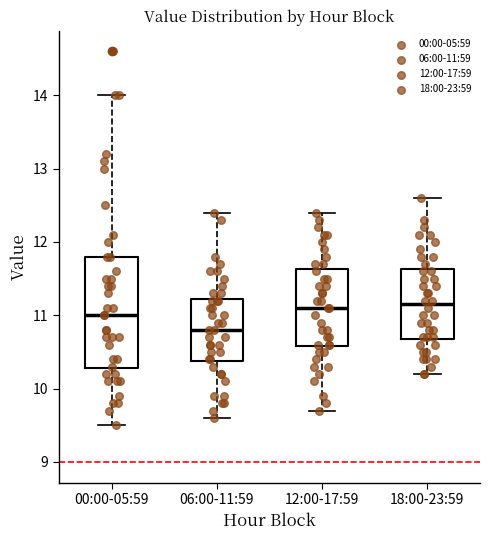

Which box is the tallest, from its lower edge to its upper edge?

00:00-05:59